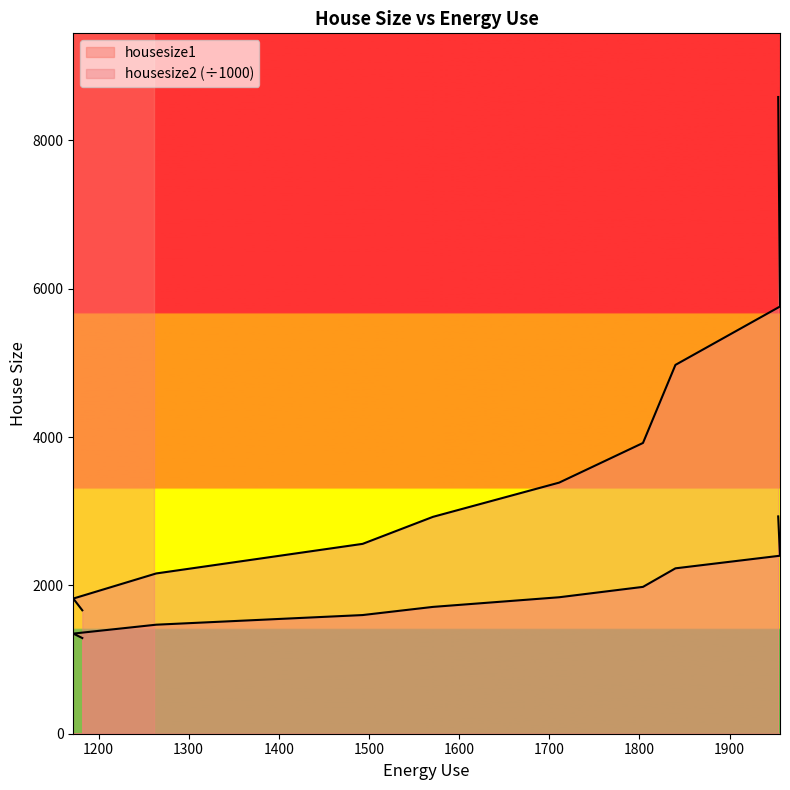

The housesize1 series shows 1600.0 at 1493. True or false?

True